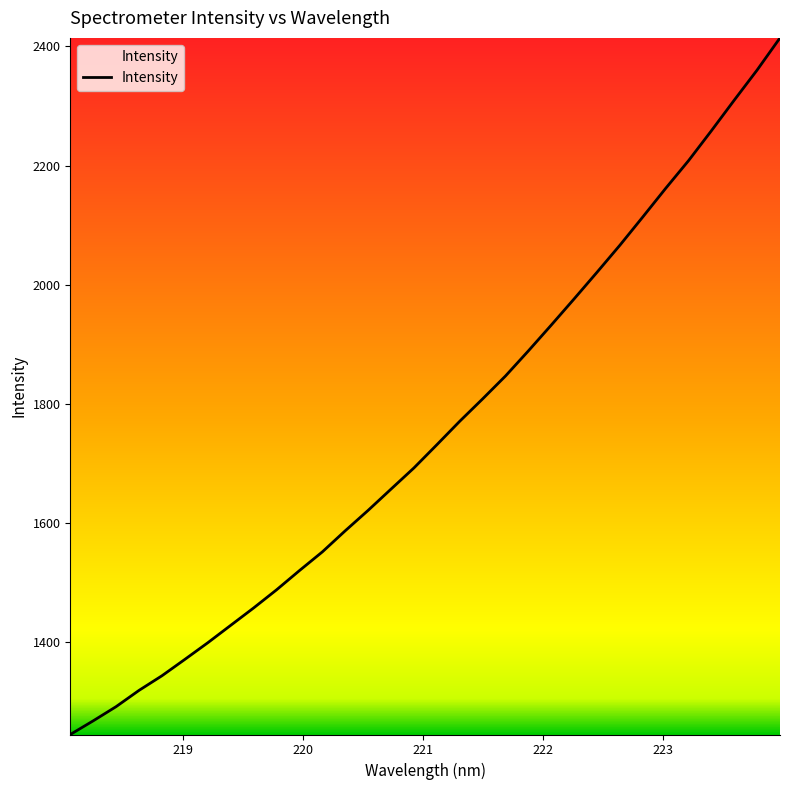

What is the minimum value shown in the chart?

1245.2